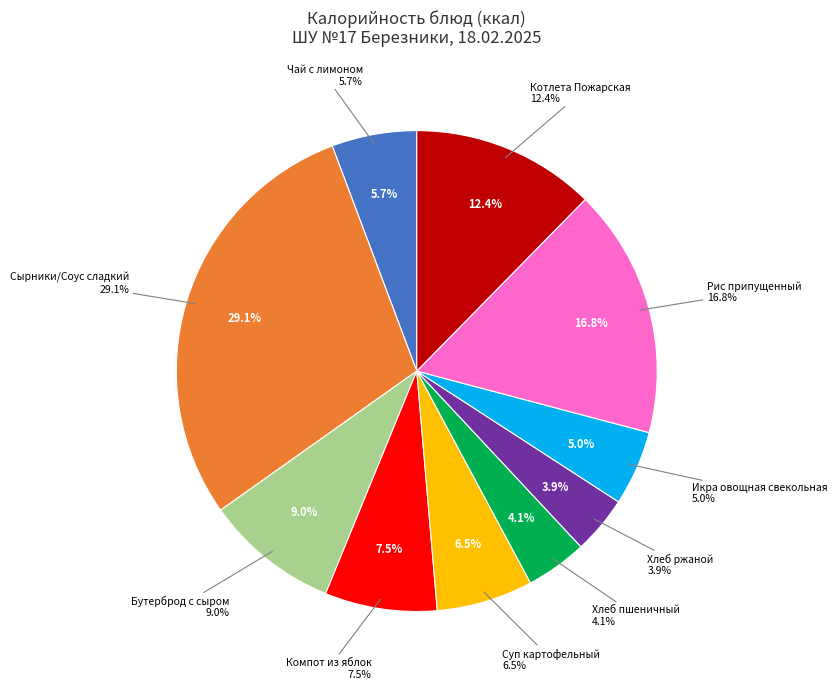

To the nearest percent, what is the combined percentage of Хлеб ржаной and Чай с лимоном?

10%